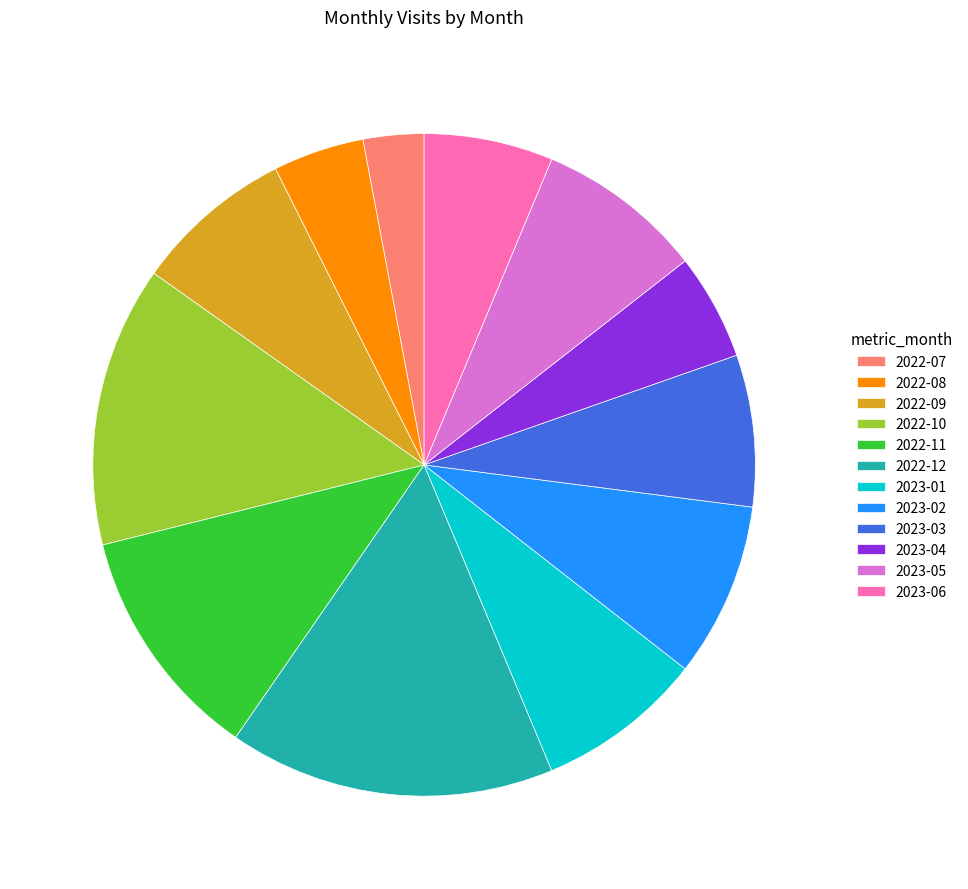

Is it true that 2023-04 is 1% of the pie?

False